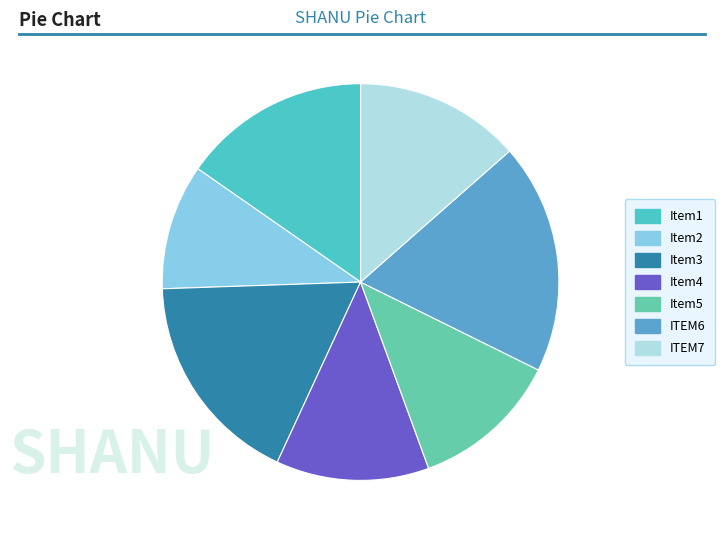

Does Item4 represent more than half of the total?

No